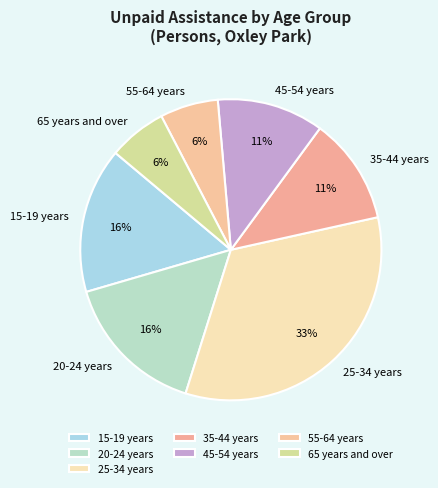

Approximately how many times larger is the value at 55-64 years compared to 35-44 years?

0.5